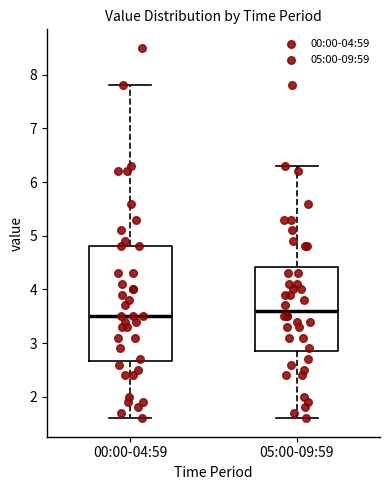

Where is the lower edge of the box for 00:00-04:59 on the y-axis? The values are not printed on the chart, so give them approximately, as read against the axis.

2.7